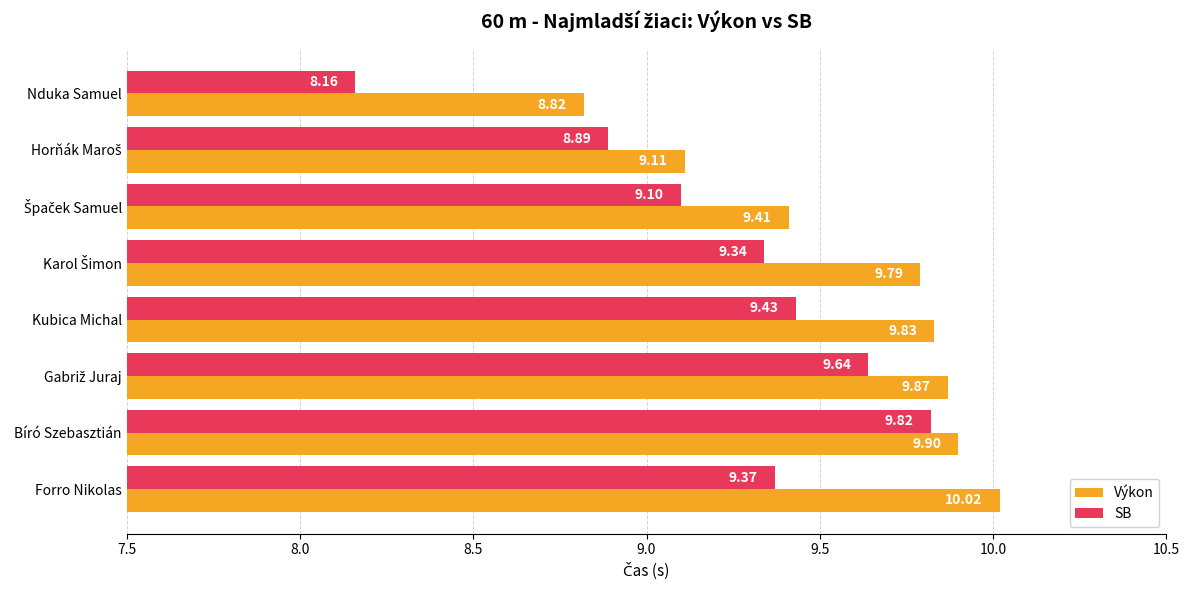

Which category has the lowest value across all series?

Nduka Samuel